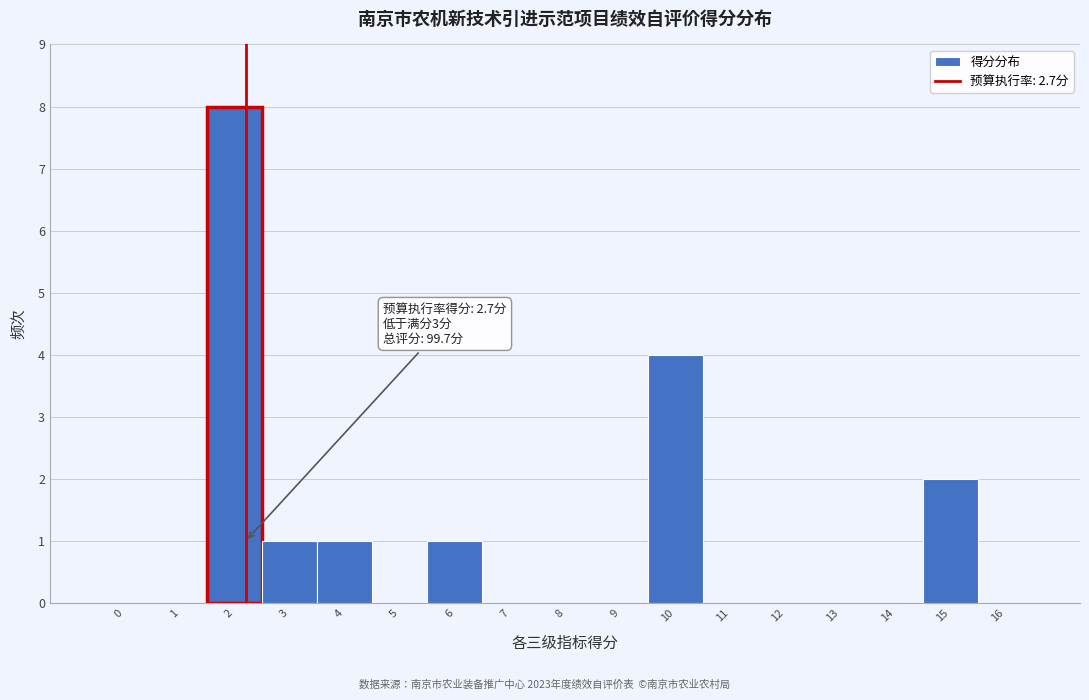

Reading left to right, transcribe all the data shown in this chart.

0=0	1=0	2=8	3=1	4=1	5=0	6=1	7=0	8=0	9=0	10=4	11=0	12=0	13=0	14=0	15=2	16=0